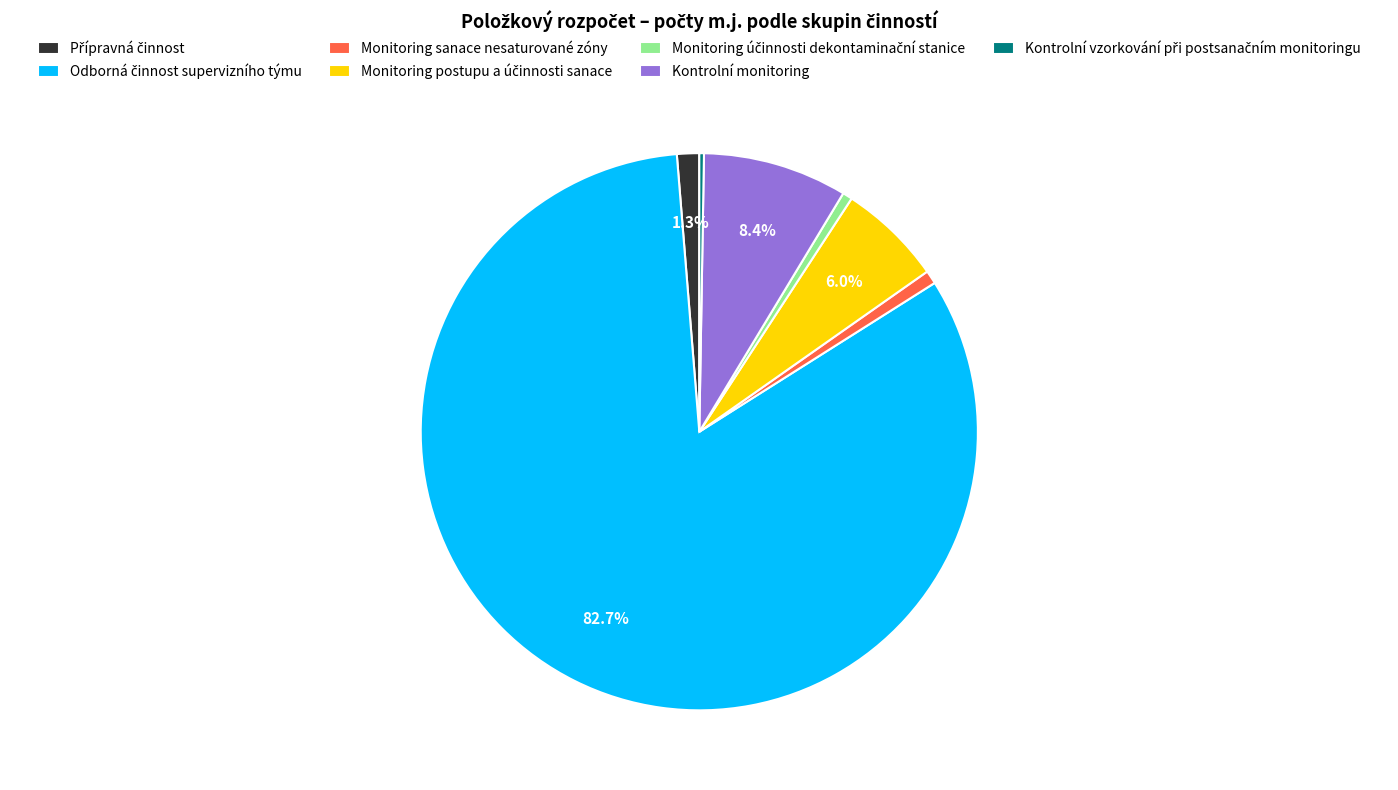

What portion of the pie excludes Kontrolní monitoring?

91.6%